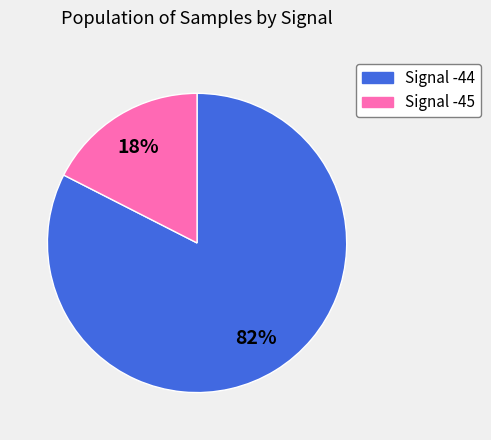

To the nearest percent, what is the average slice percentage?

50%